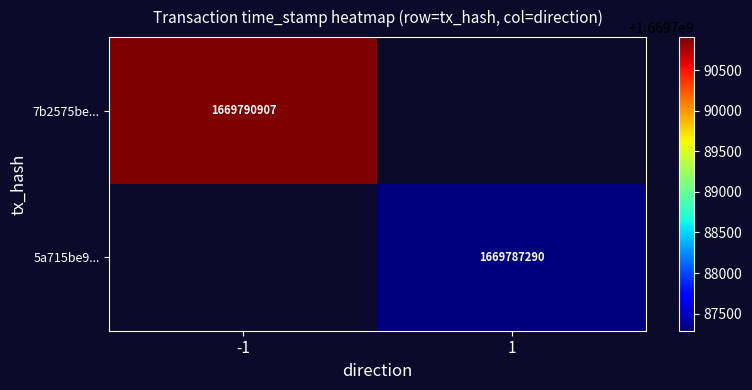

Count the number of categories in the chart.

2